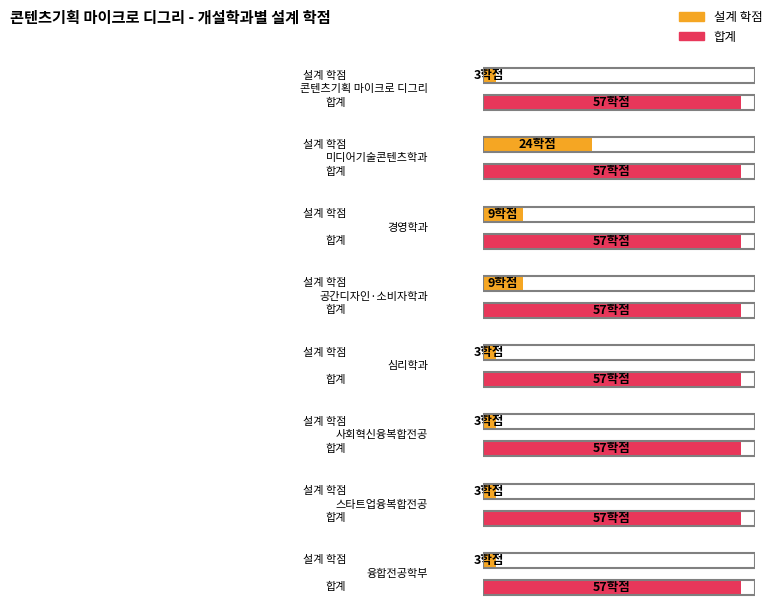

At which label does 합계 reach its minimum?

콘텐츠기획 마이크로 디그리